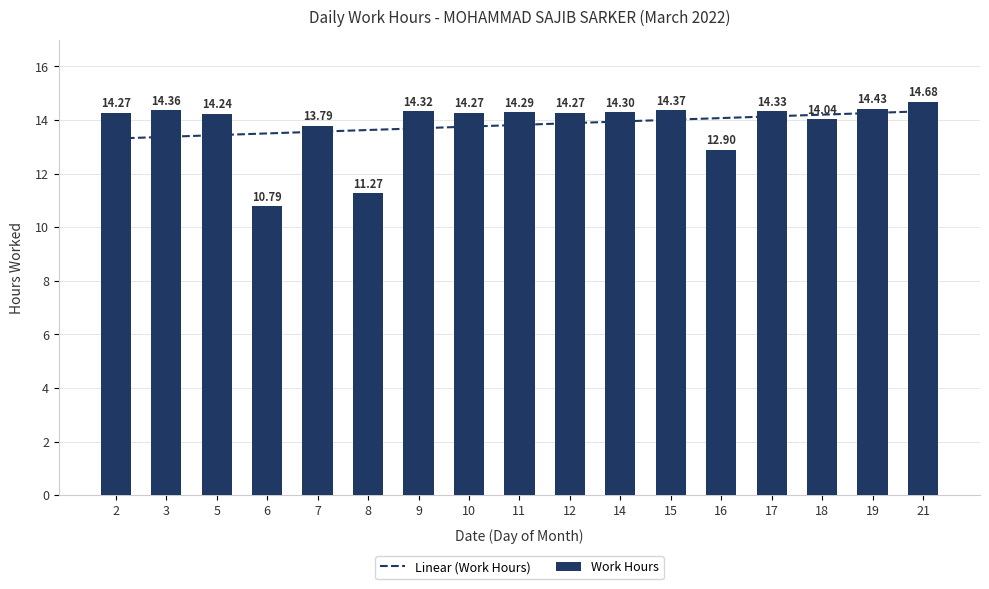

Are the bars grouped side by side (vs. stacked)?

No